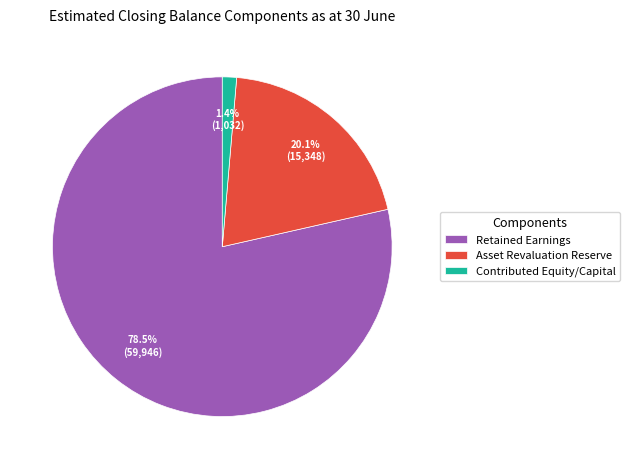

How many slices are in this pie chart?

3